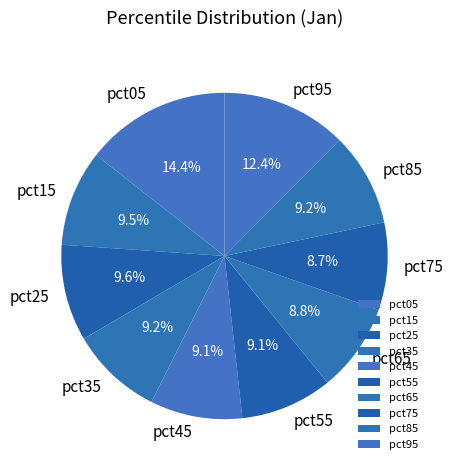

True or false: pct55 accounts for 9% of the total.

True